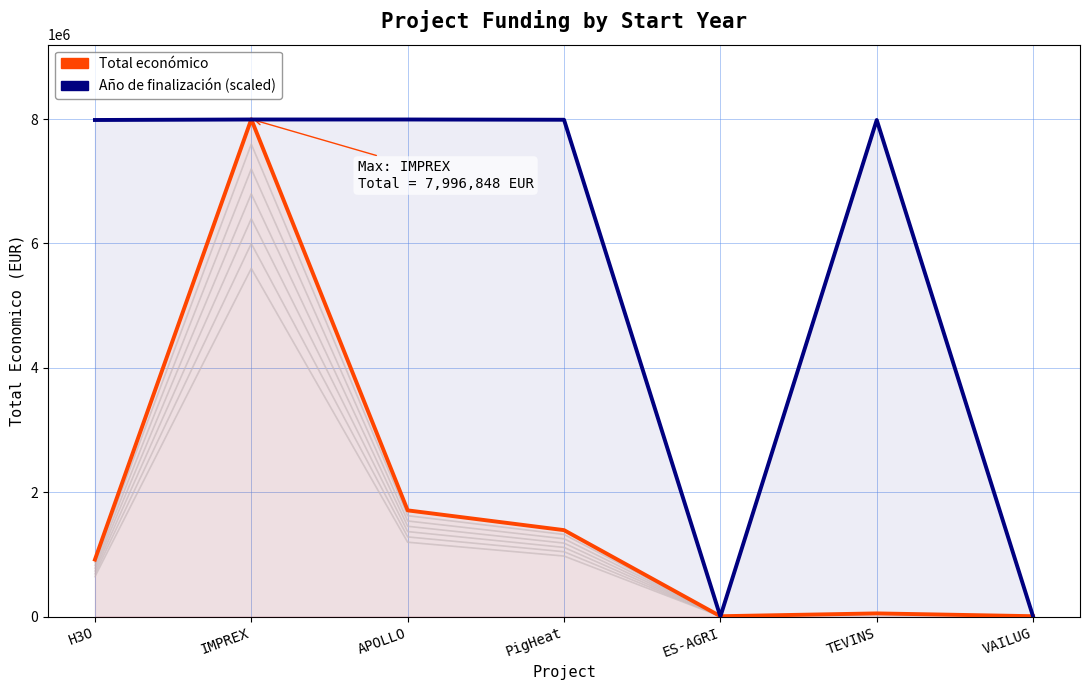

How many categories are shown in the chart?

7